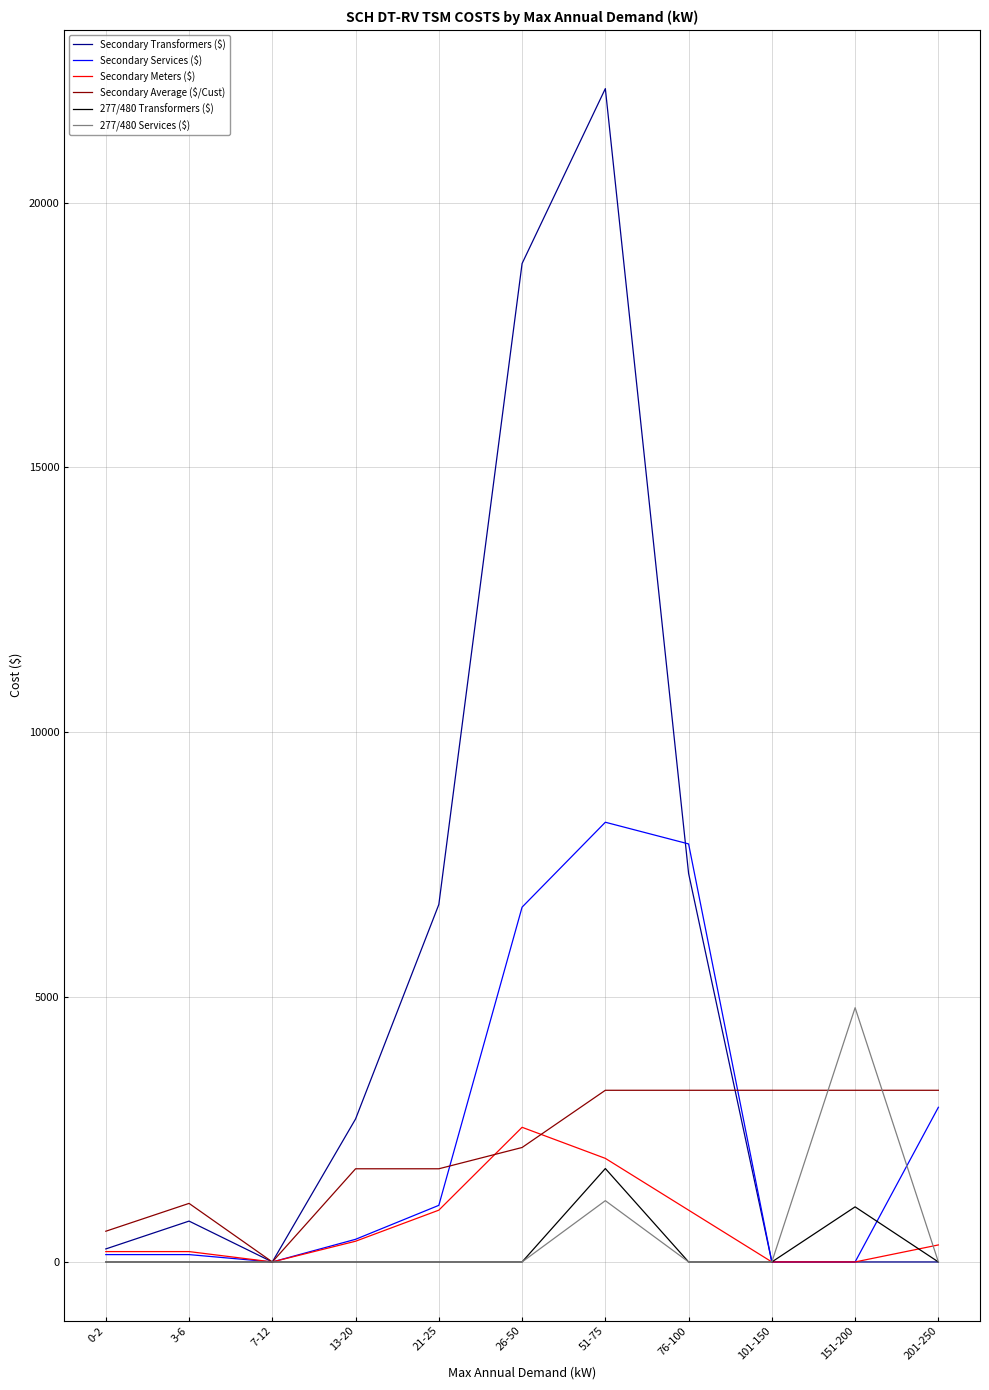

Which series has the largest total across all categories?

Secondary Transformers ($)